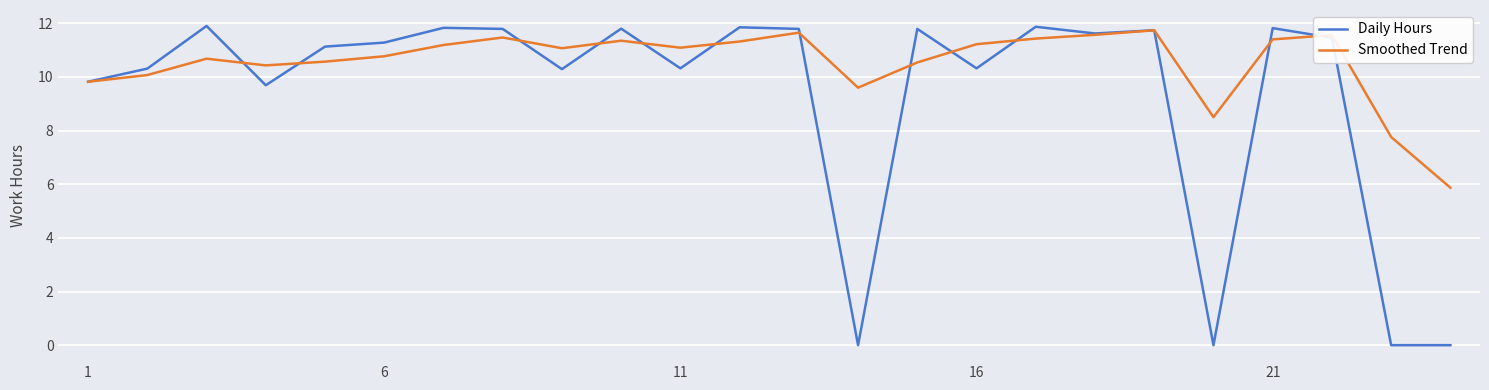

Which series has the largest total across all categories?

Smoothed Trend